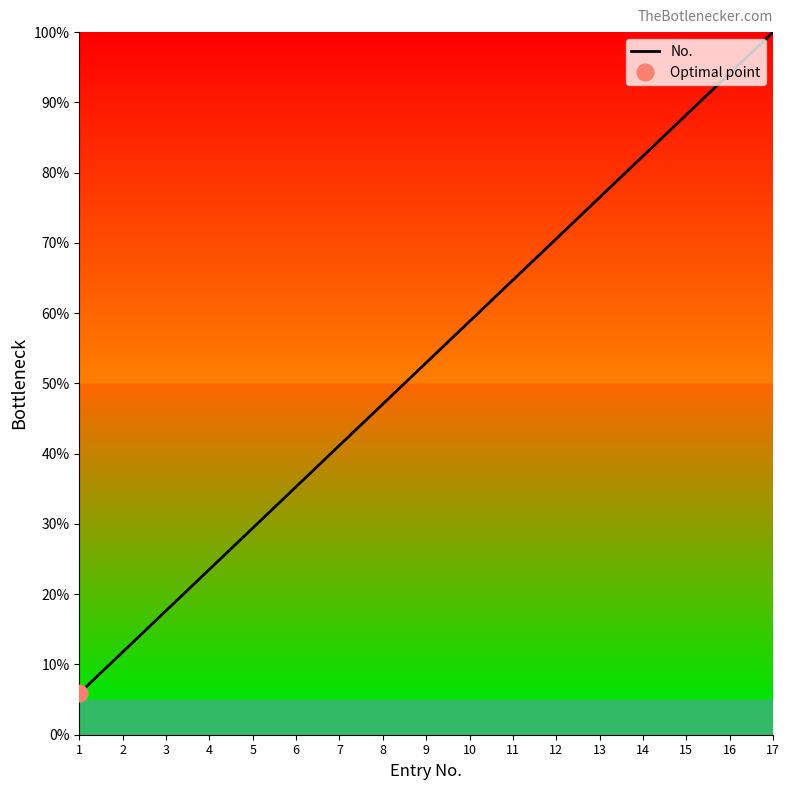

The value at 9 is 76.7. True or false?

False